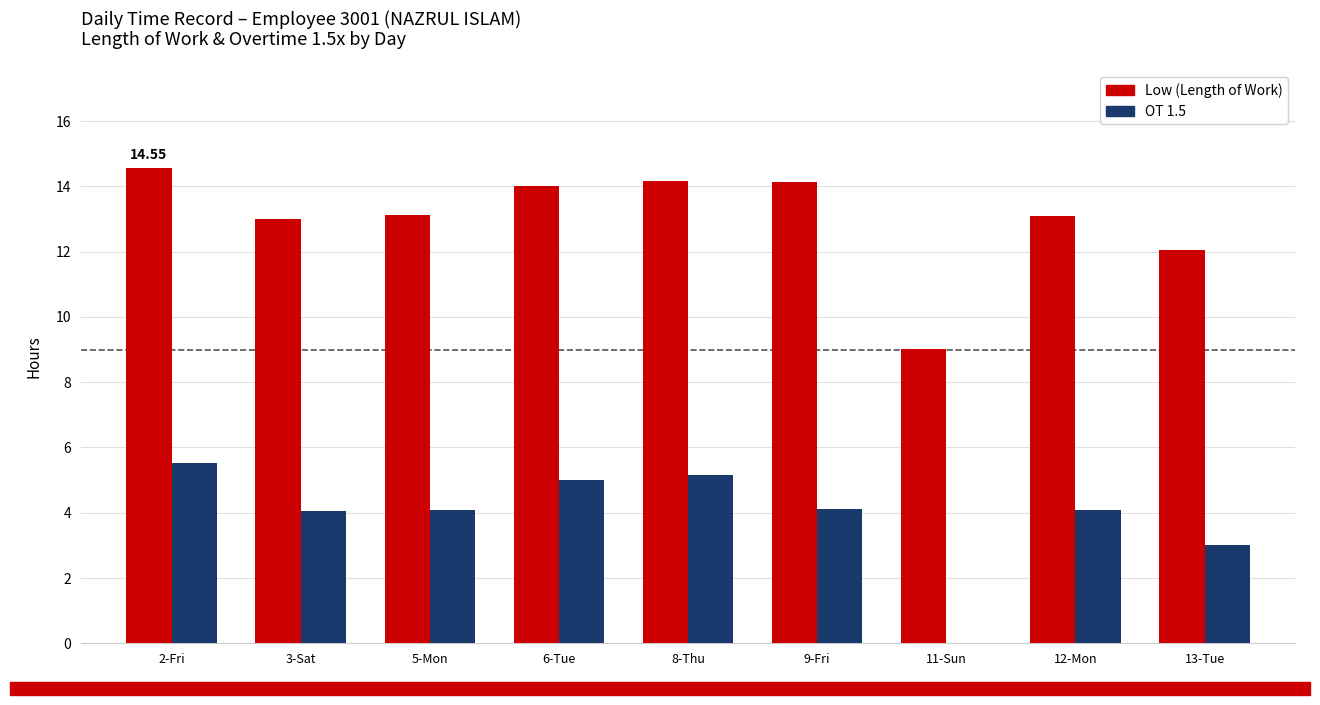

What is the sum of all Low (Length of Work) values?

117.1